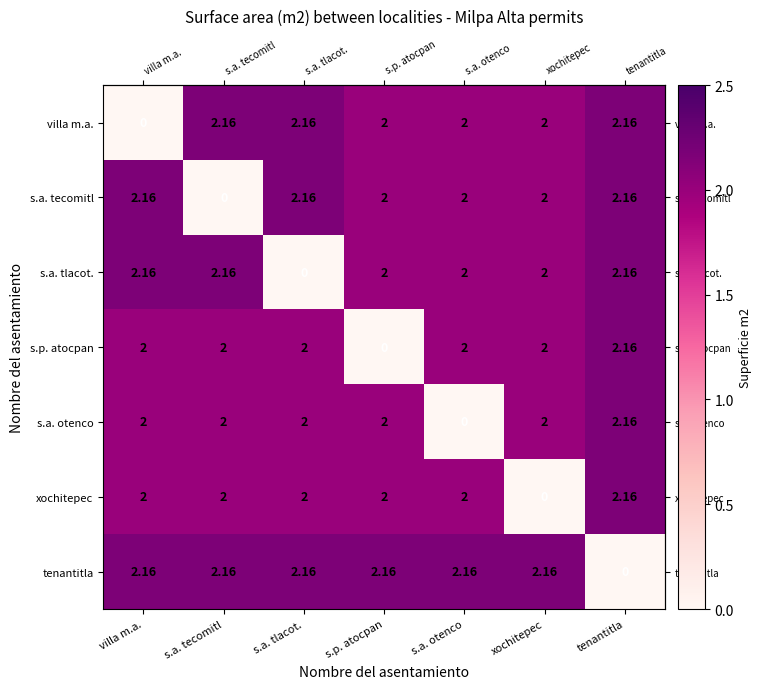

At which category is the sum across all series the highest?

tenantitla